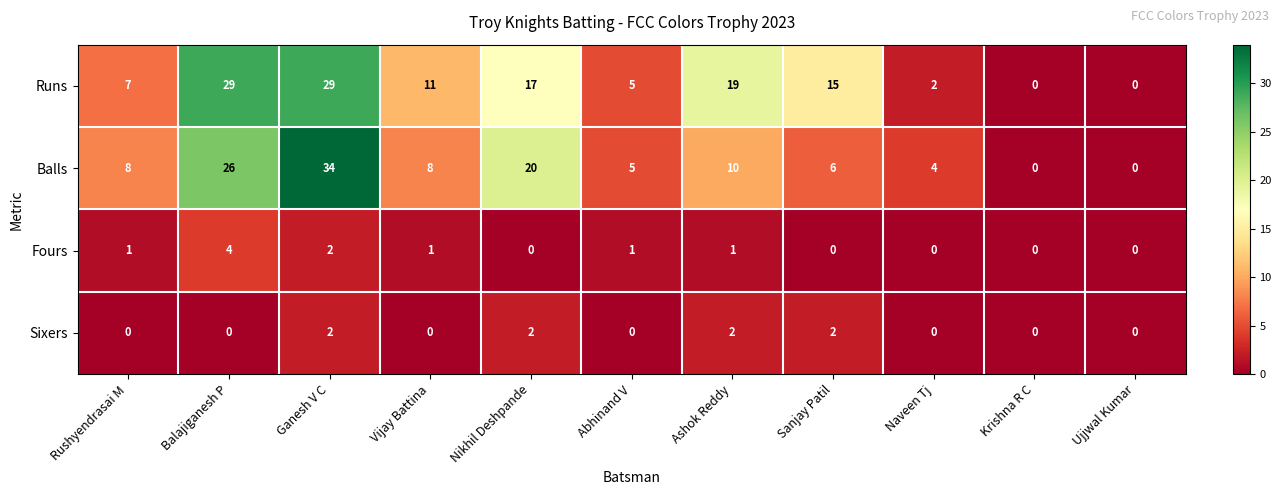

What is the difference between the second highest and second lowest values in the Runs series?

29